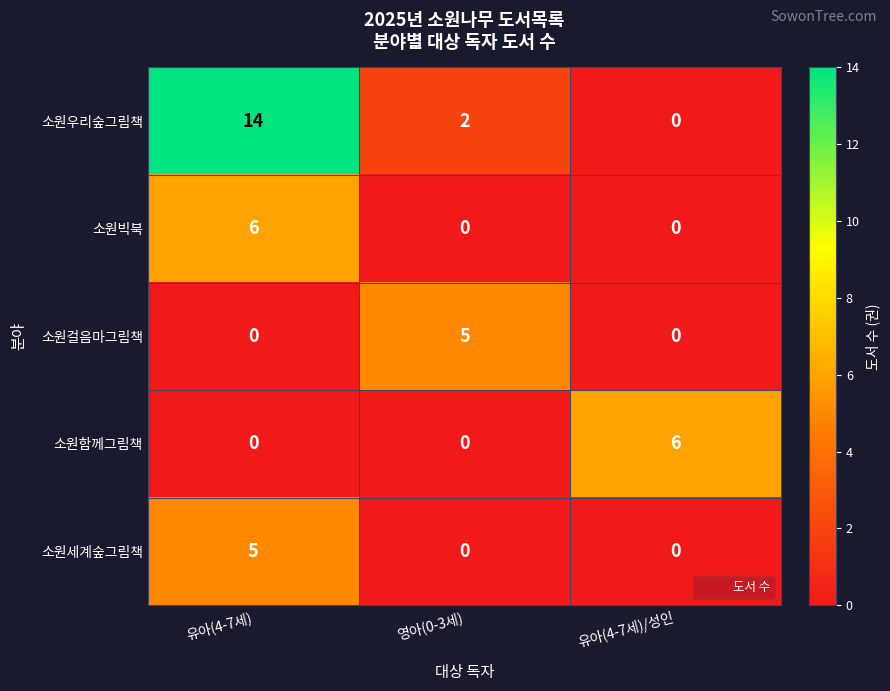

Is it true that 소원세계숲그림책 equals 3 at 유아(4-7세)/성인?

False